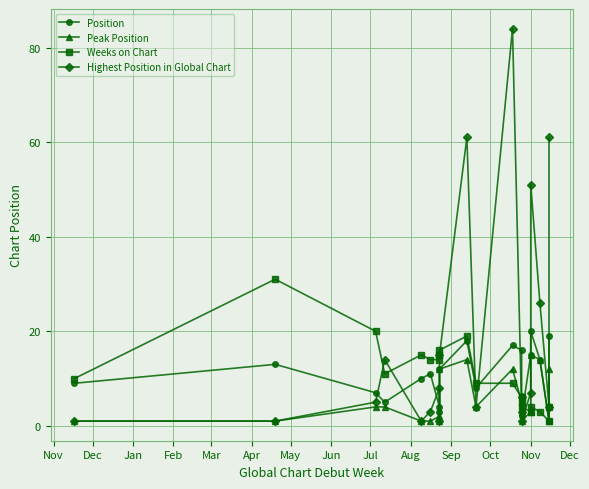

Is the value of Position at Nov greater than the value of Peak Position at Jun?

Yes